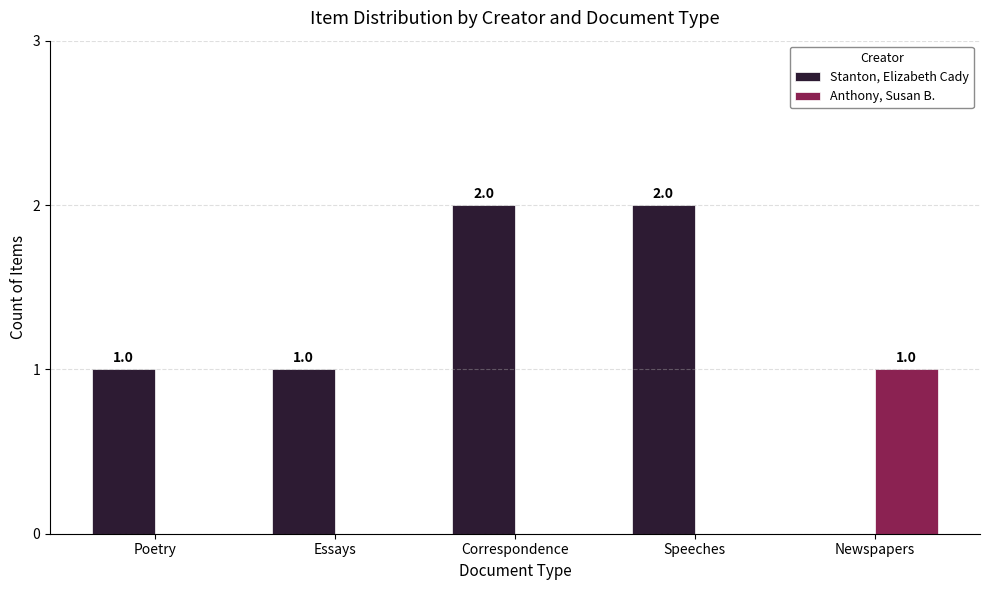

The Stanton, Elizabeth Cady series shows 1 at Newspapers. True or false?

False